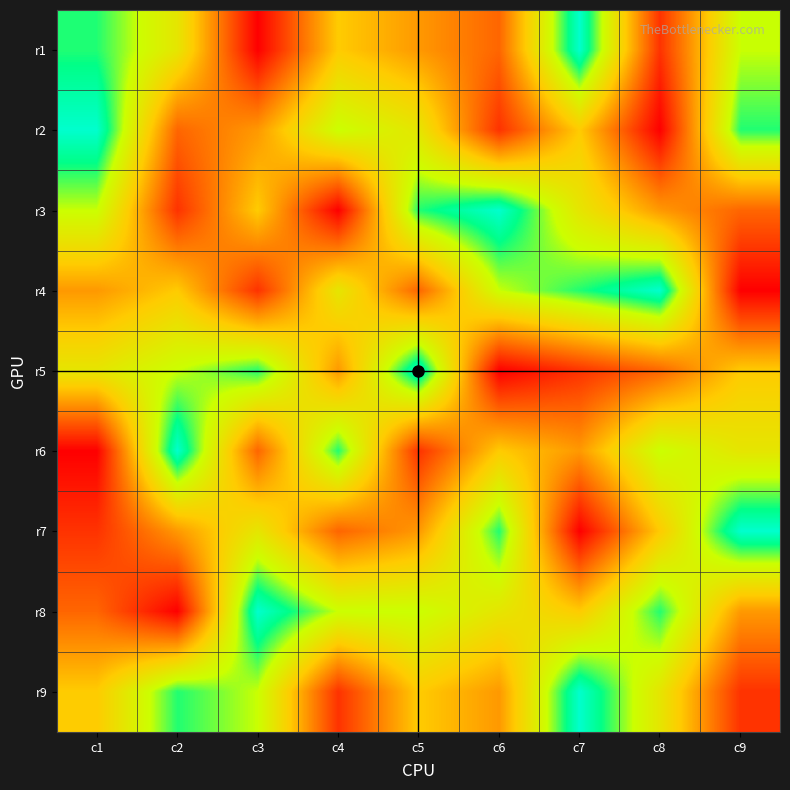

At how many categories does at least one series exceed 3?

9